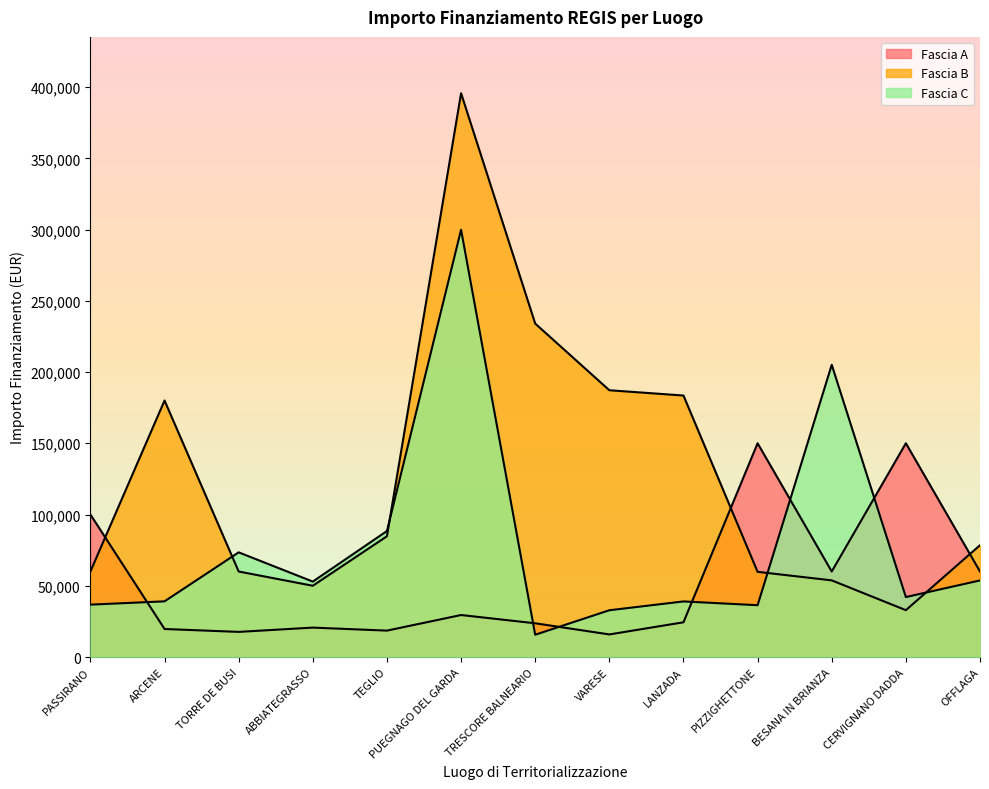

In Fascia A, how many points are lower than both neighbors (excluding endpoints)?

4